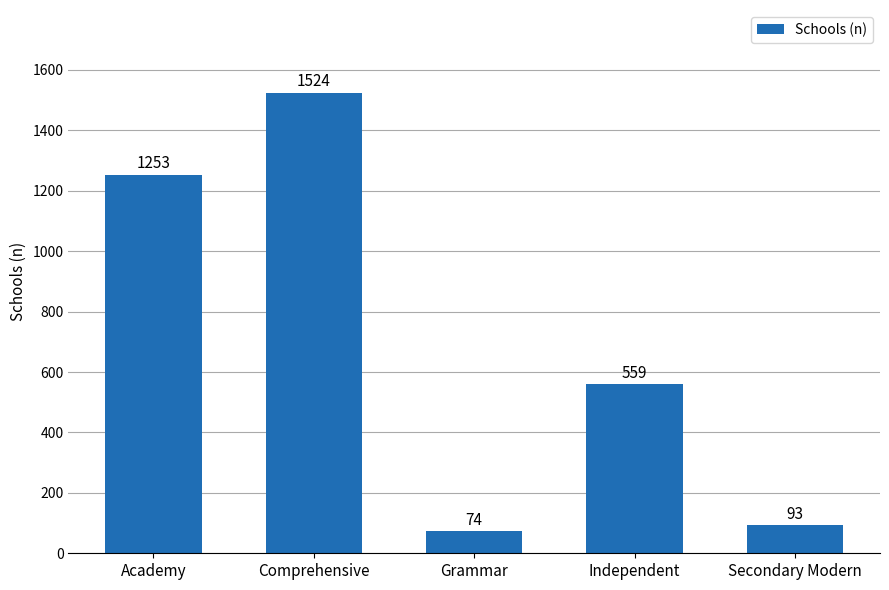

The chart shows a value of 464 at Academy. True or false?

False